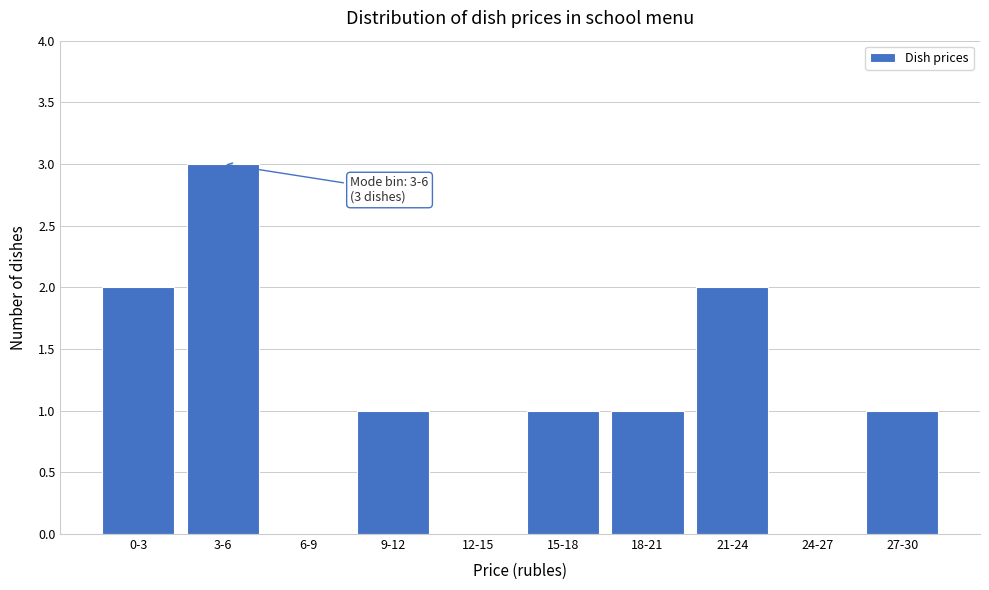

What is the sum of all values?

11